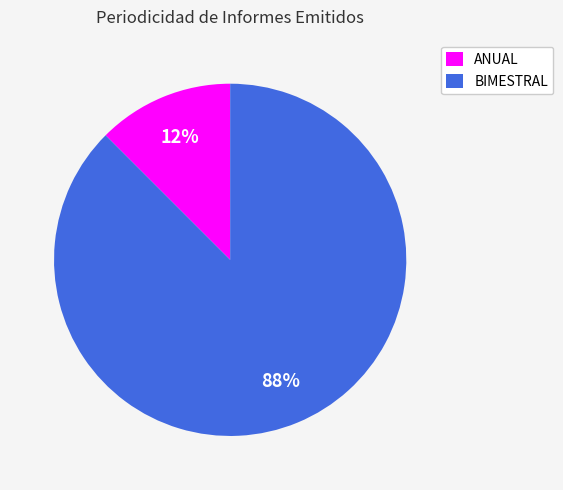

To the nearest percent, what is the combined percentage of ANUAL and BIMESTRAL?

100%